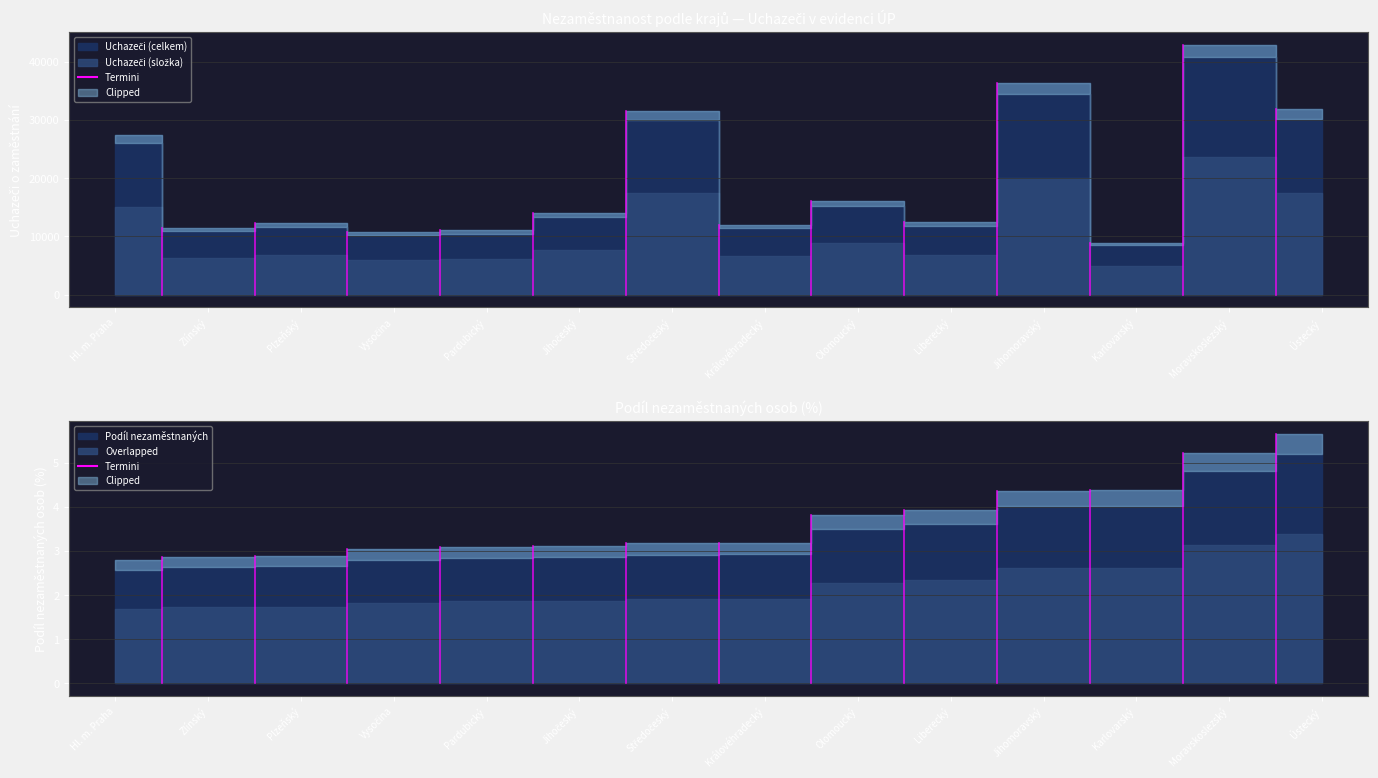

Which has a higher value, Ústecký or Zlínský?

Ústecký